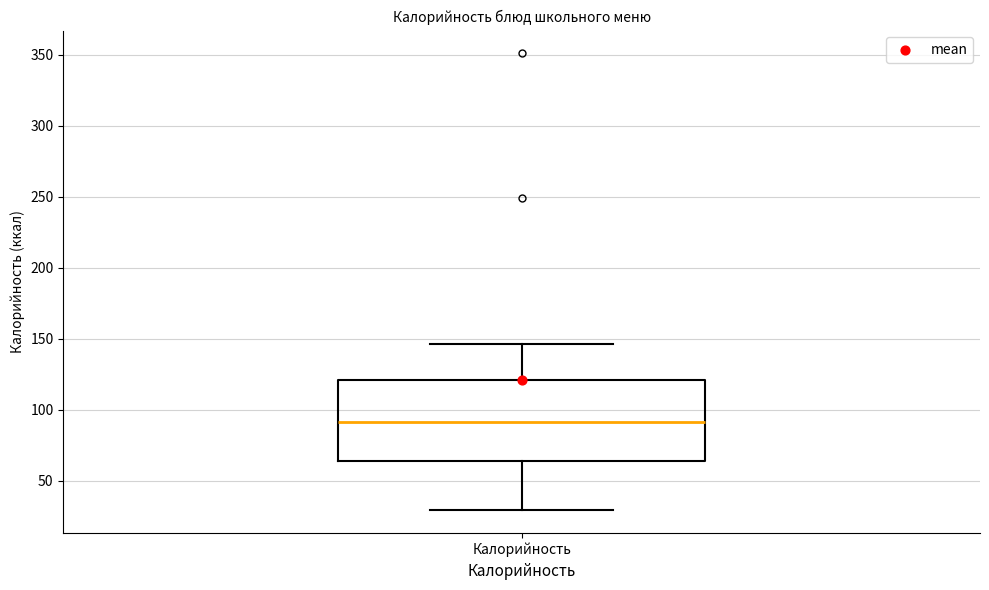

Where does the lower whisker of the box for Калорийность end on the y-axis? The values are not printed on the chart, so give them approximately, as read against the axis.

30